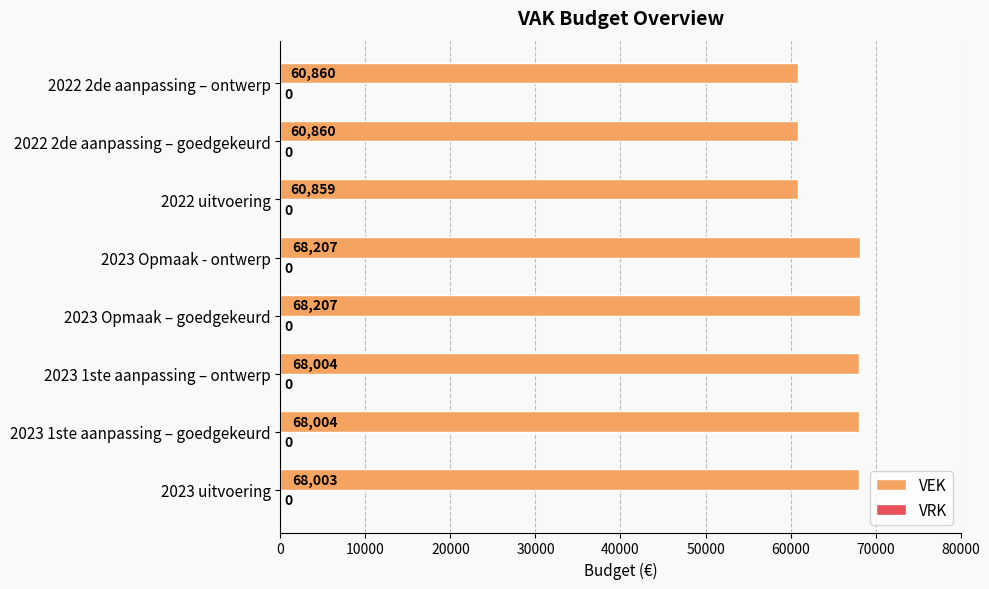

Which label corresponds to the smallest value in the chart?

2022 uitvoering